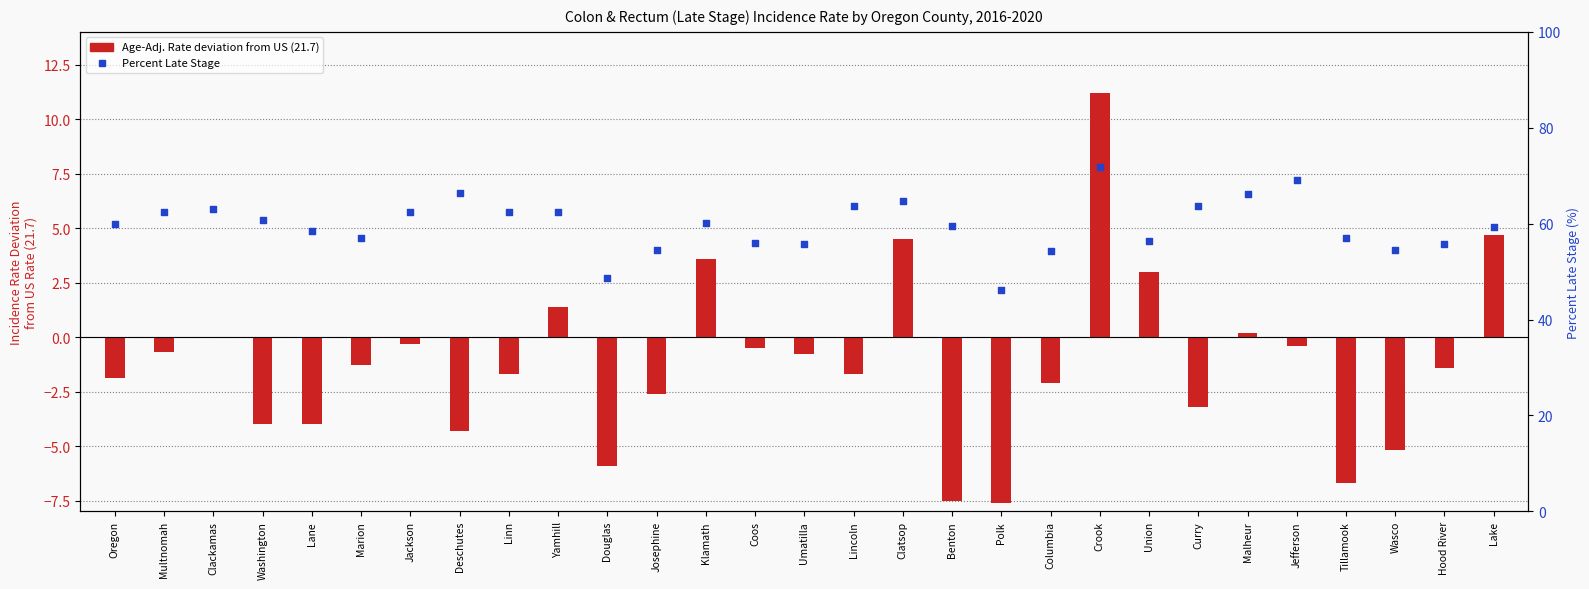

What are all the series names shown in the legend?

Age-Adj. Rate (deviation from US), Percent Late Stage